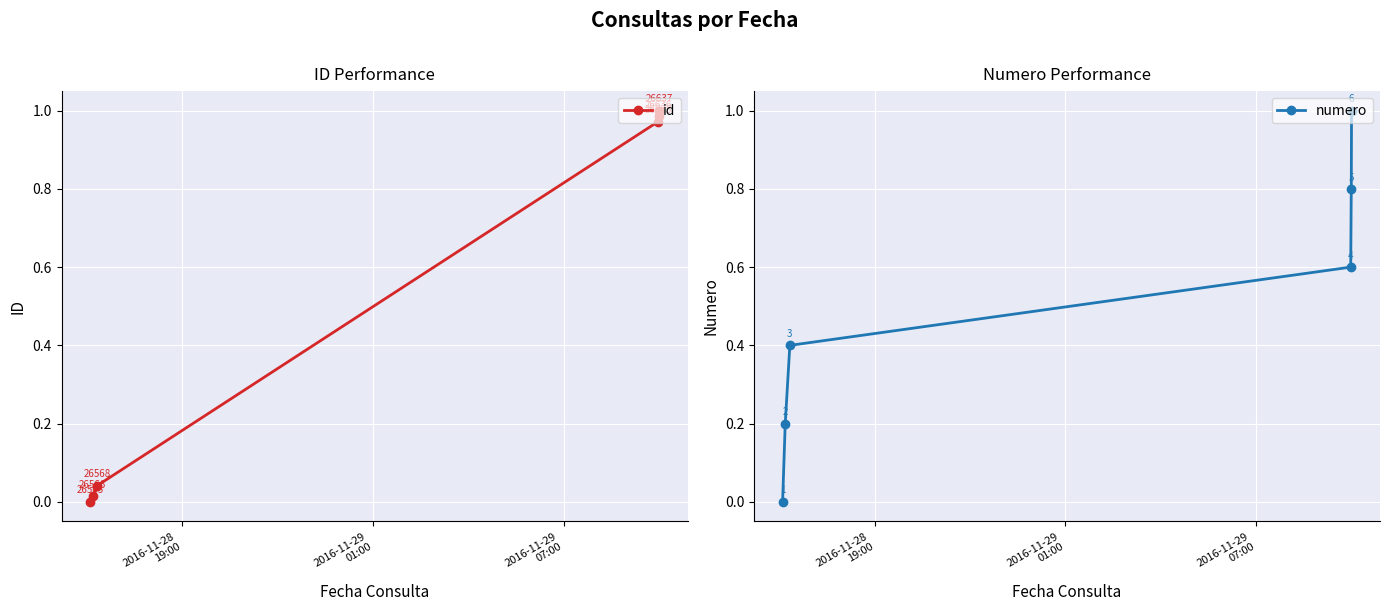

How many categories are shown in the chart?

6